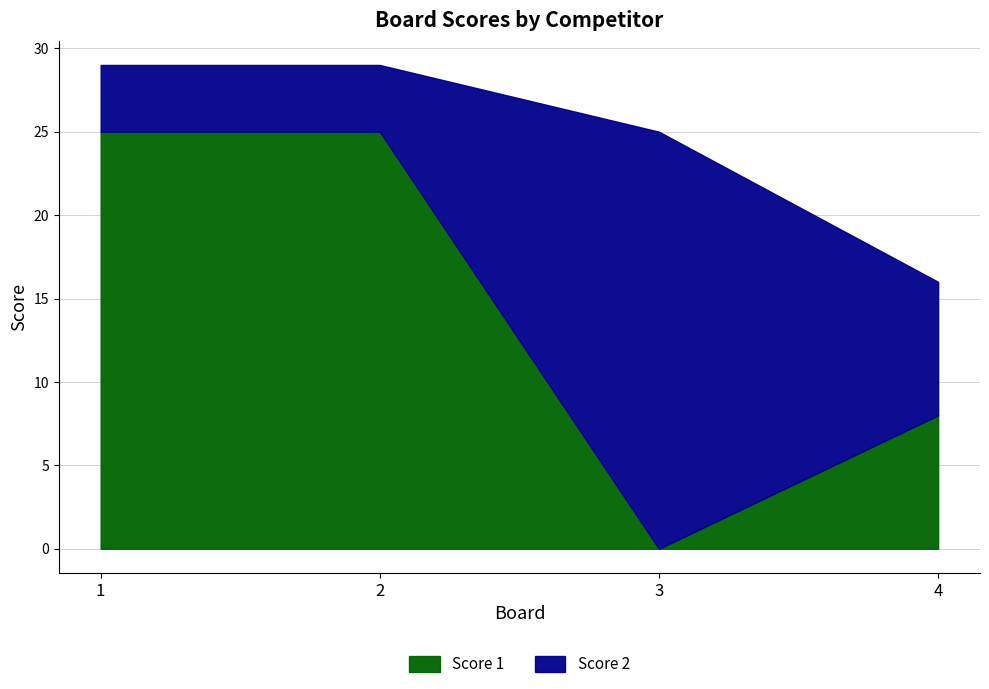

How many values in the Score 2 series are below 8?

2